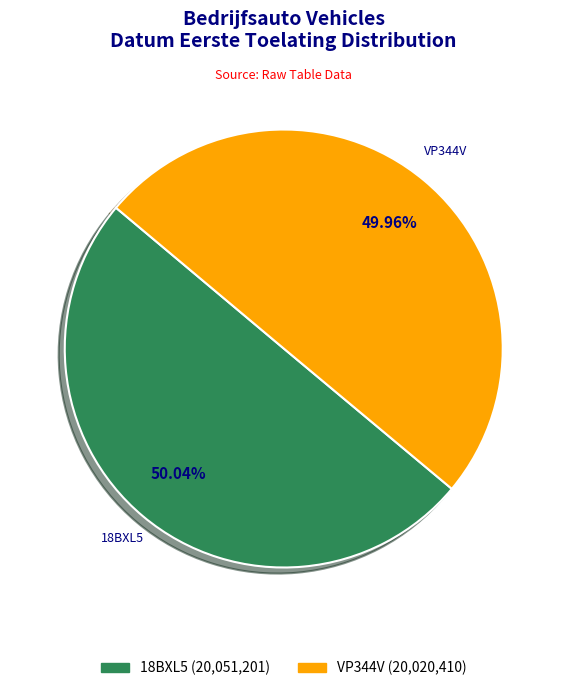

To the nearest percent, what portion does VP344V represent?

50%